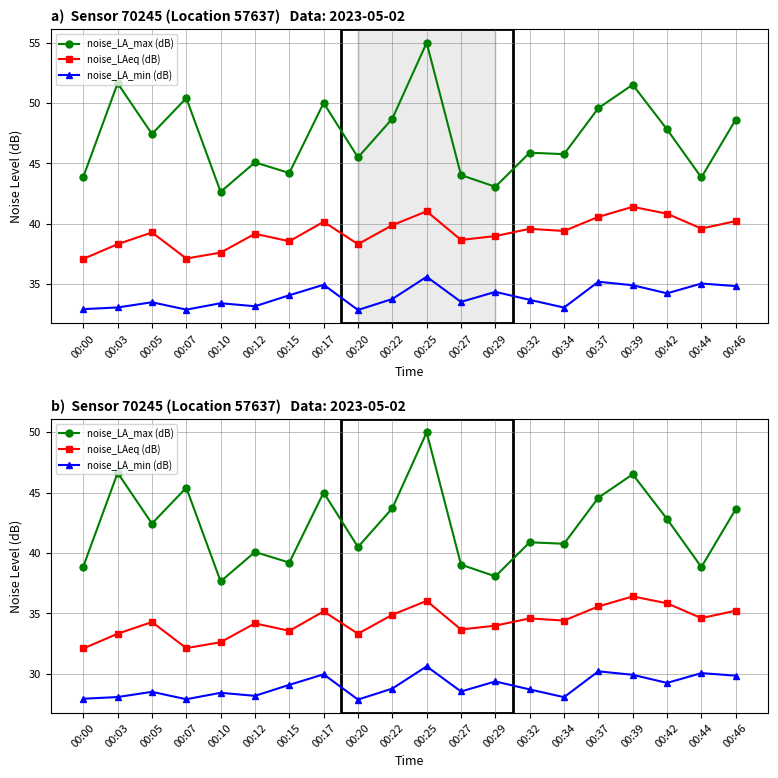

How many lines are shown in the chart?

3